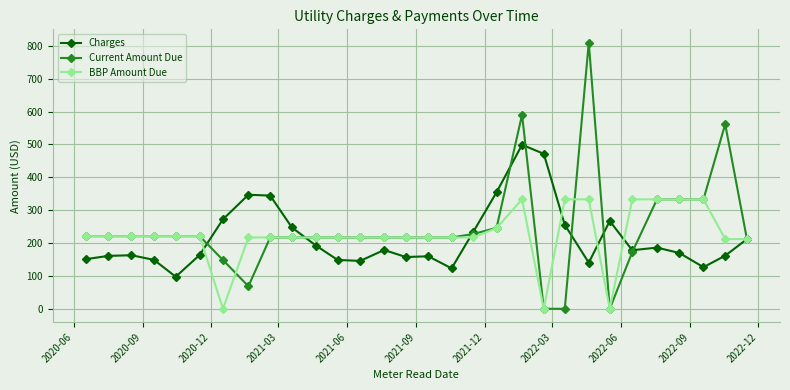

What is the maximum value shown in the chart?

809.7